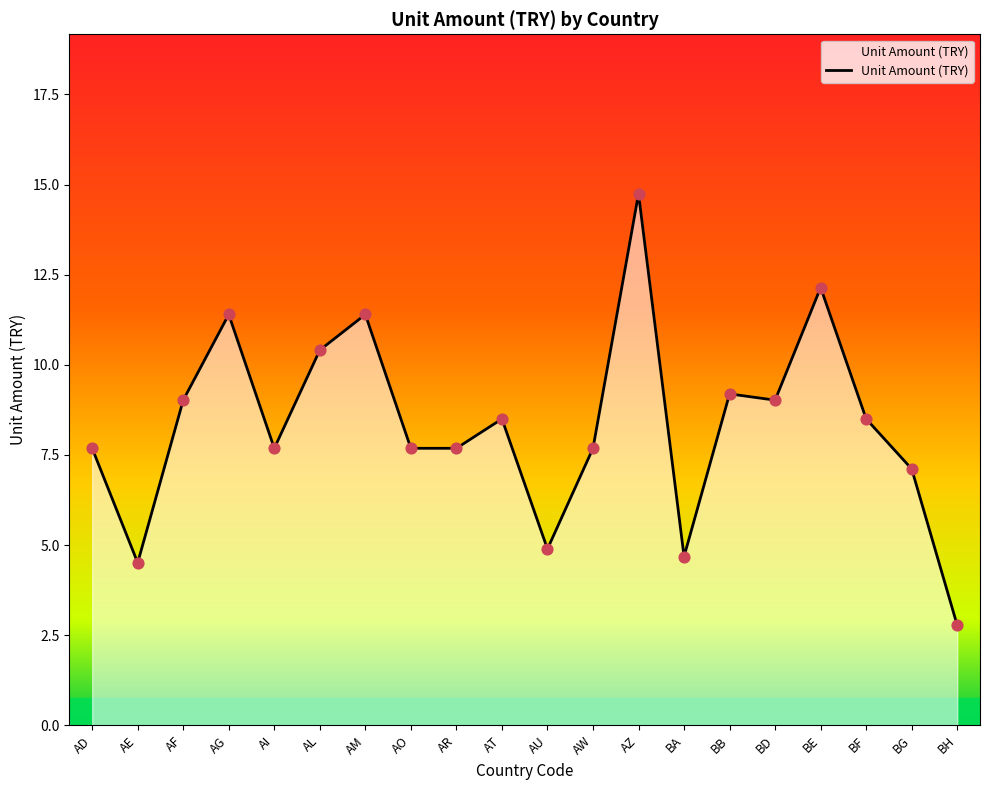

What is the change in value from AW to BD?

+1.3